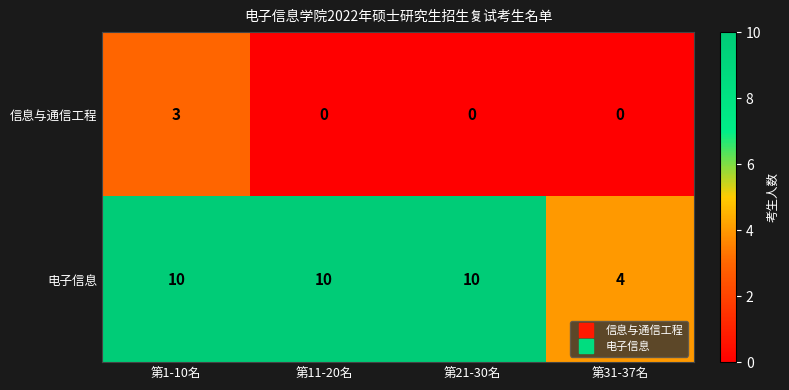

List the series in order of their peak value, highest first.

电子信息, 信息与通信工程